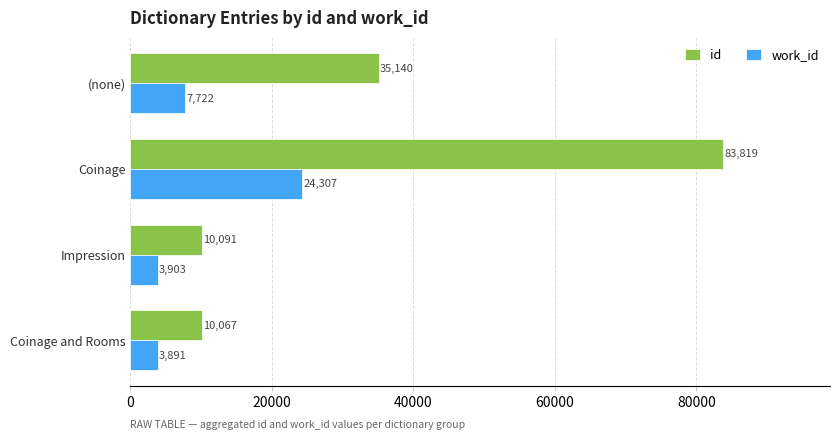

True or false: id has a value of 10091 at Impression.

True